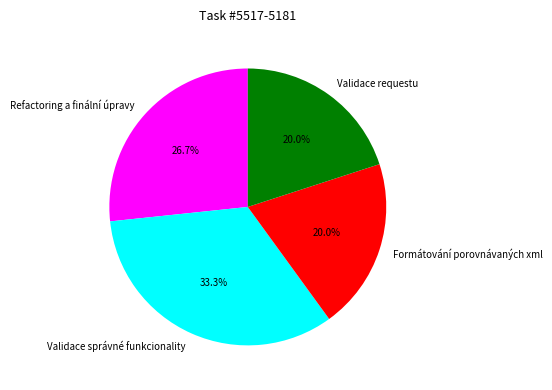

To the nearest percent, what portion does Refactoring a finální úpravy represent?

27%